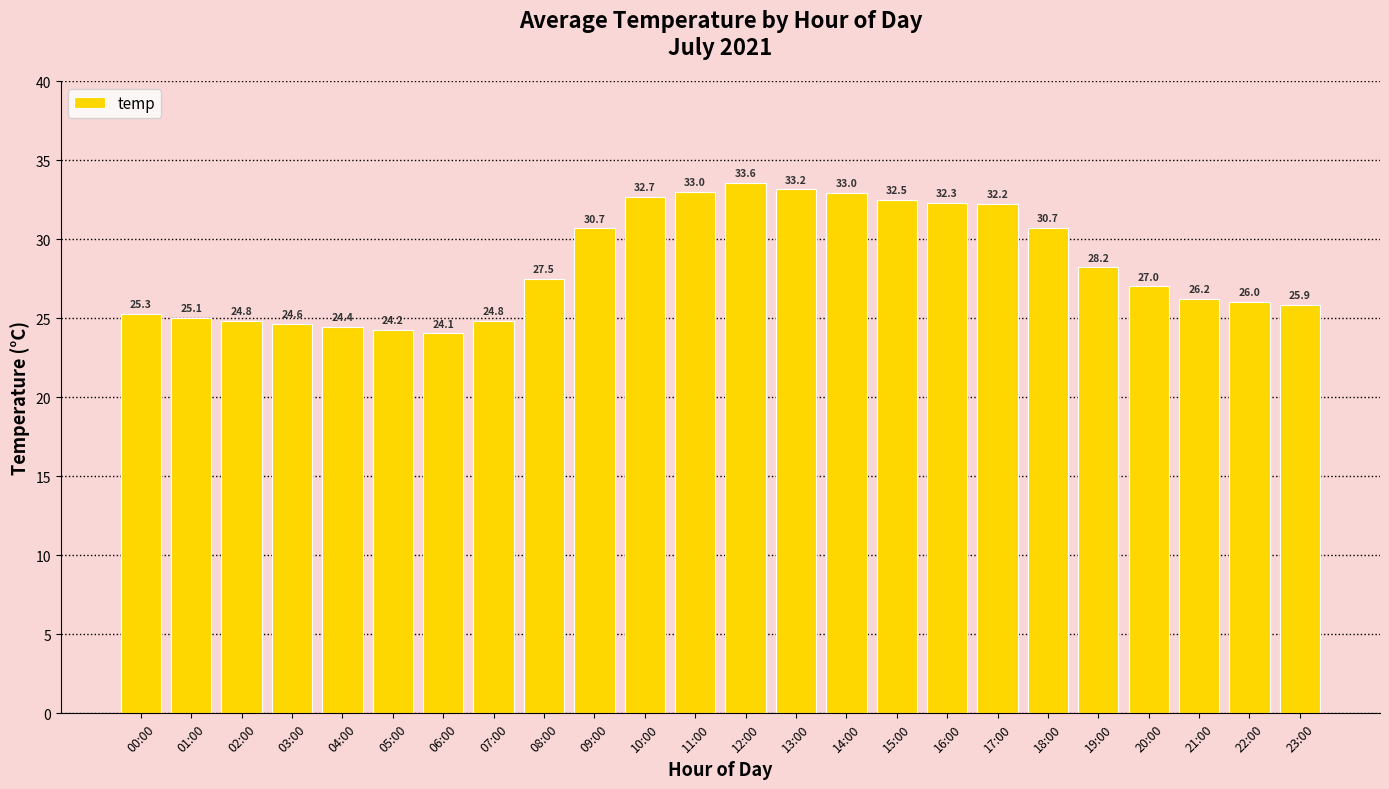

What is the difference between the second highest and minimum values?

9.1